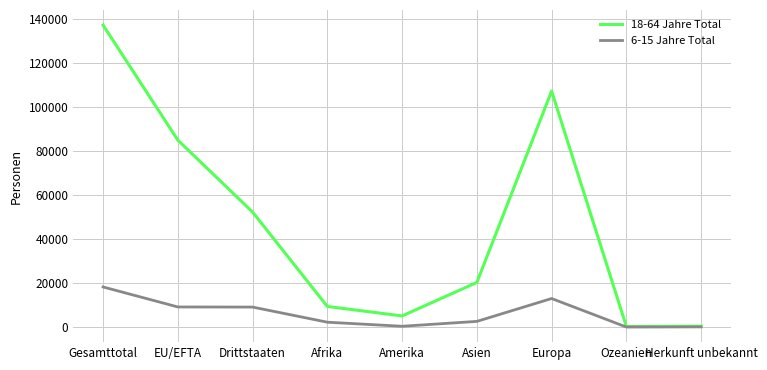

What is the difference between the 18-64 Jahre Total values at Herkunft unbekannt and Europa?

106649